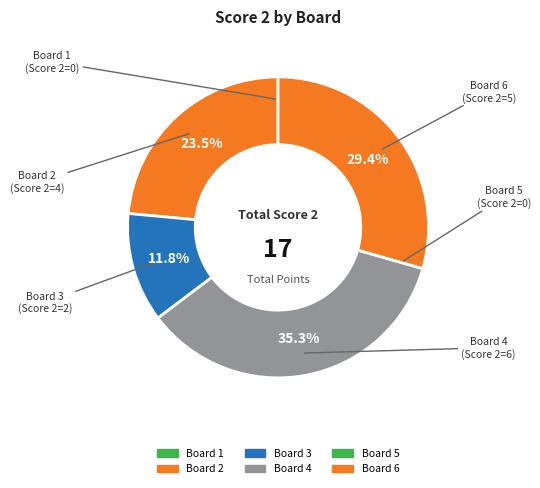

How many segments does this pie chart have?

6